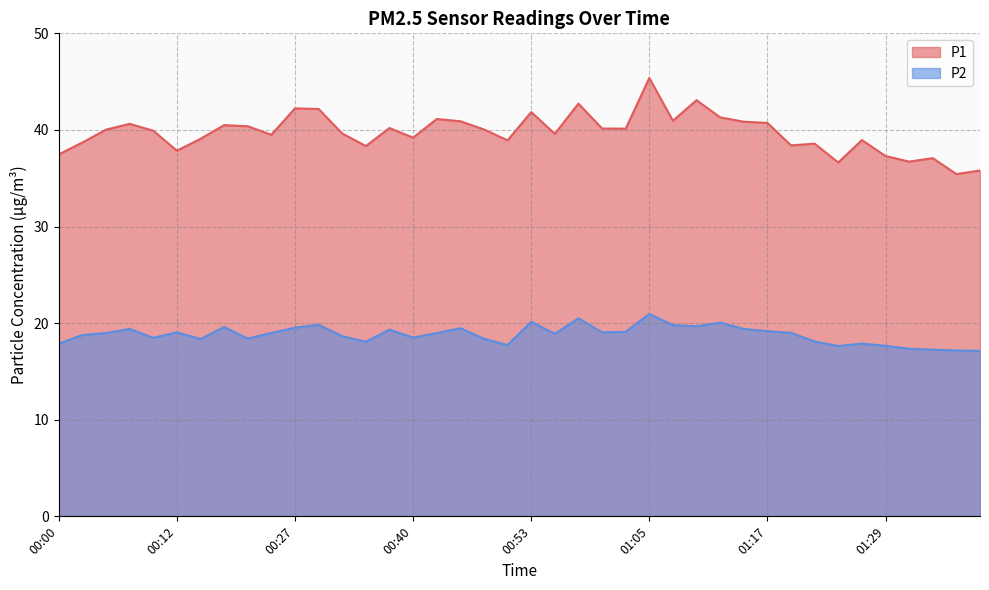

What is the approximate value of P1 at 00:05?

40.0